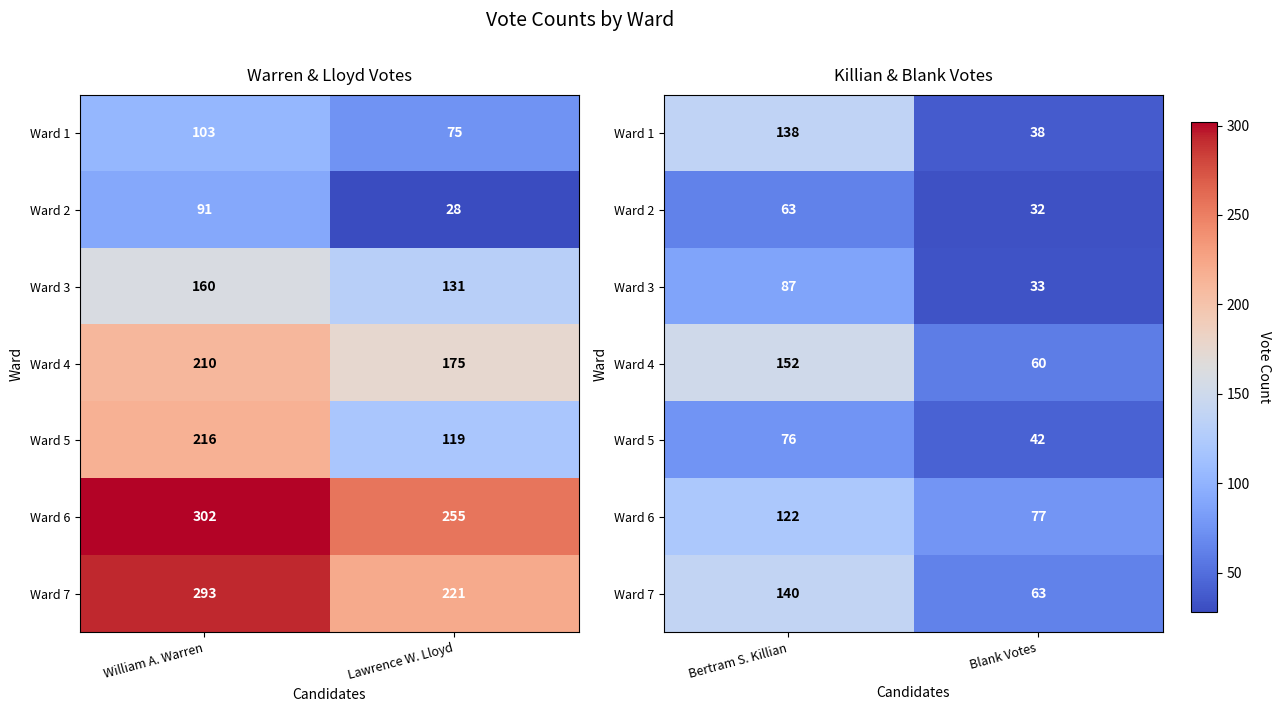

Which category has the highest value across all series?

Bertram S. Killian